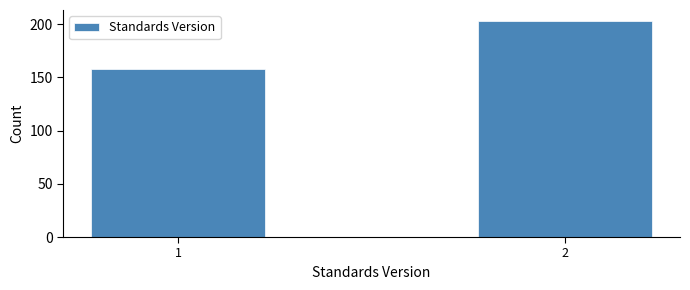

Reading left to right, list all the values displayed in this chart.

1=158	2=203